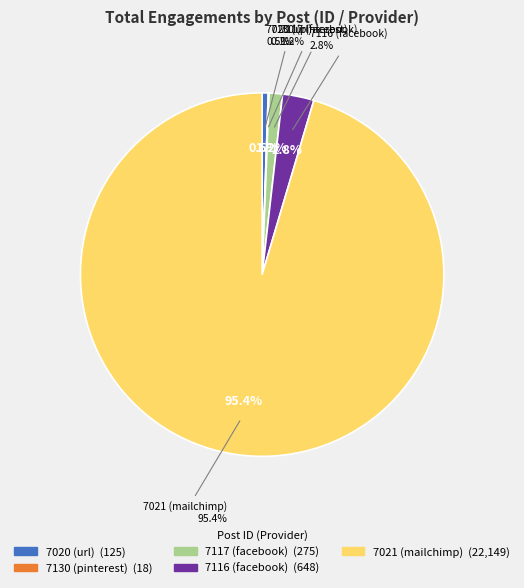

Count the number of slices in the pie.

5